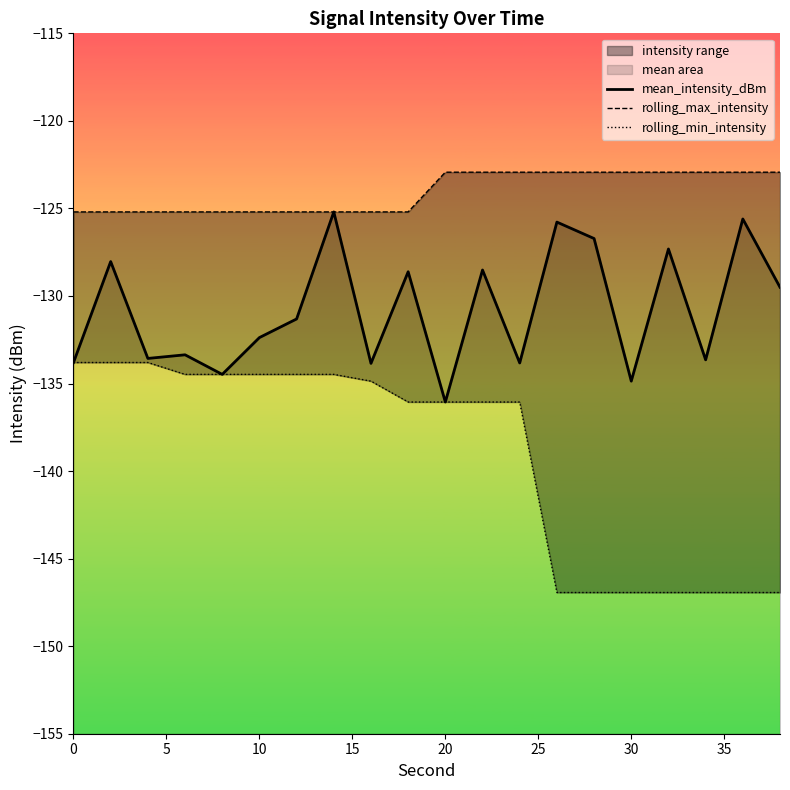

Reading left to right, what are all the values shown in this chart?

mean_intensity_dBm: -133.8	-128.0	-133.6	-133.4	-134.5	-132.4	-131.3	-125.2	-133.8	-128.6	-136.1	-128.5	-133.8	-125.8	-126.7	-134.9	-127.3	-133.6	-125.6	-129.5
rolling_max_intensity: -125.2	-125.2	-125.2	-125.2	-125.2	-125.2	-125.2	-125.2	-125.2	-125.2	-122.9	-122.9	-122.9	-122.9	-122.9	-122.9	-122.9	-122.9	-122.9	-122.9
rolling_min_intensity: -133.8	-133.8	-133.8	-134.5	-134.5	-134.5	-134.5	-134.5	-134.9	-136.1	-136.1	-136.1	-136.1	-146.9	-146.9	-146.9	-146.9	-146.9	-146.9	-146.9